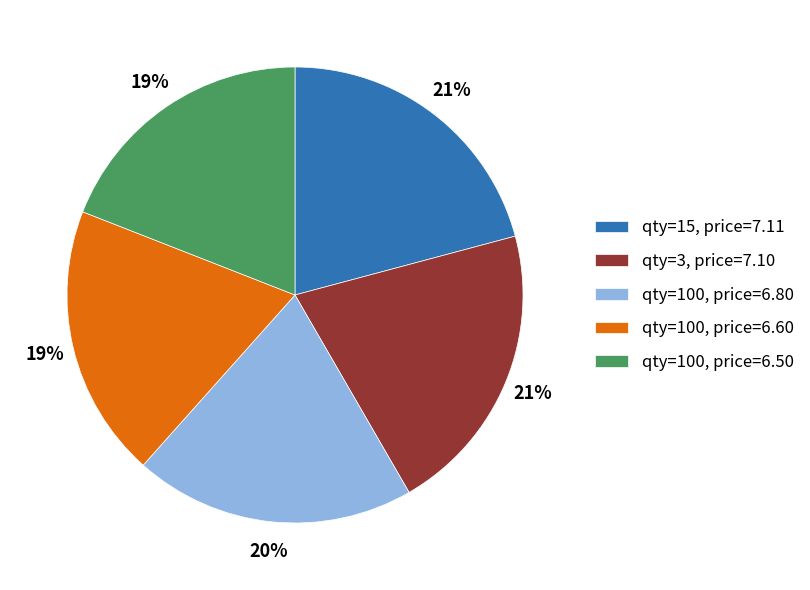

Does any single category account for the majority?

No